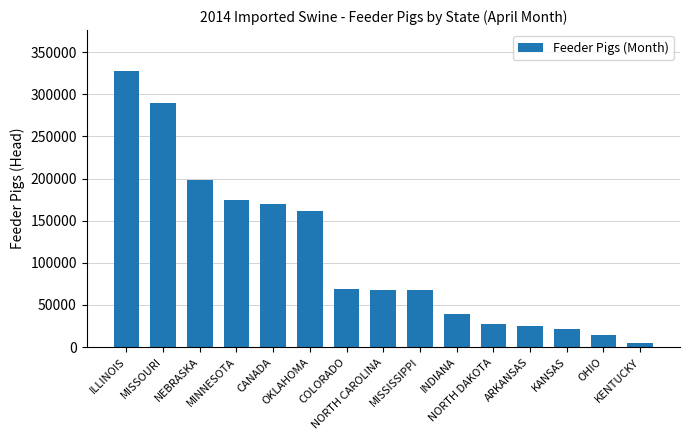

What position from the left is OKLAHOMA?

6